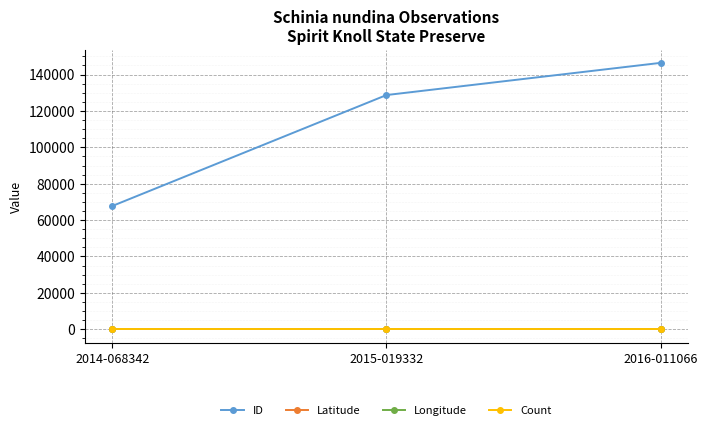

What is the sum of all ID values?

342918.0